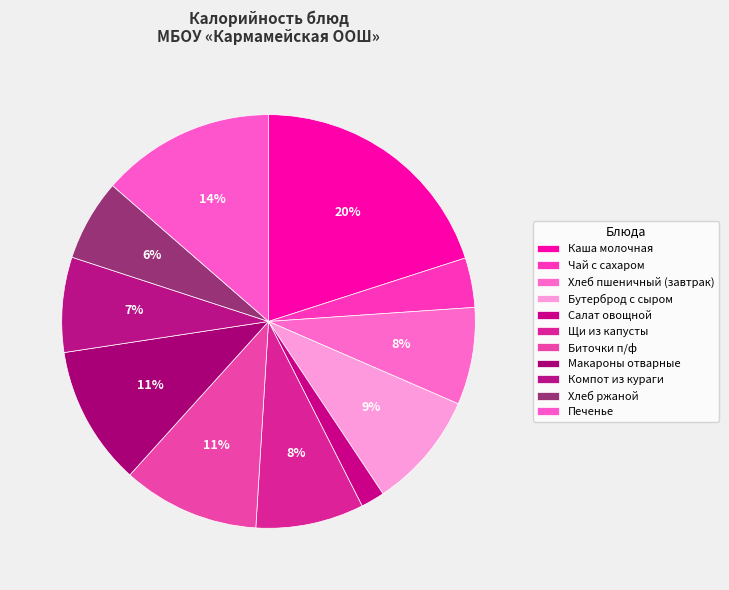

Does any single category account for the majority?

No